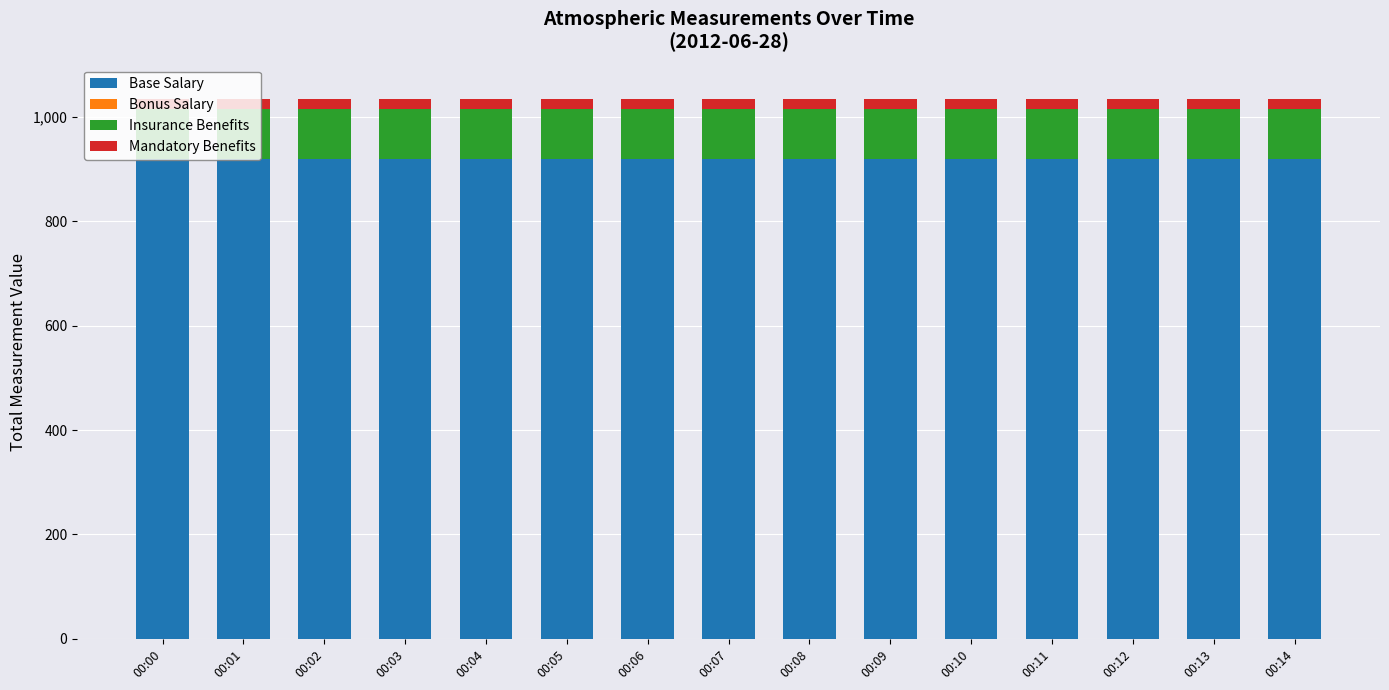

What is the minimum value for Base Salary?

918.6